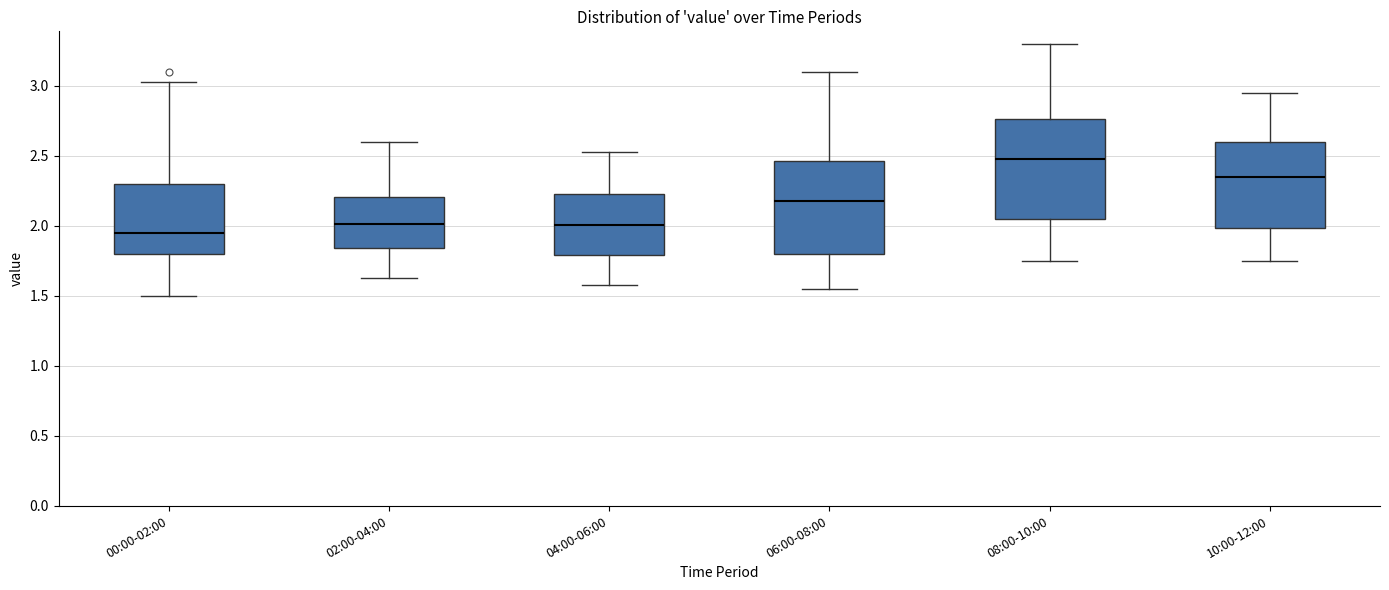

Reading left to right, transcribe this box plot: for each box, give where its median line is, the range the box spans, and where its two whiskers end, as read against the y-axis. The values are not printed on the chart, so give them approximately, as read against the axis.

00:00-02:00: median 1.95, box 1.80 to 2.30, whiskers 1.50 to 3.05
02:00-04:00: median 2.00, box 1.85 to 2.20, whiskers 1.65 to 2.60
04:00-06:00: median 2.00, box 1.80 to 2.25, whiskers 1.60 to 2.55
06:00-08:00: median 2.20, box 1.80 to 2.45, whiskers 1.55 to 3.10
08:00-10:00: median 2.50, box 2.05 to 2.75, whiskers 1.75 to 3.30
10:00-12:00: median 2.35, box 2.00 to 2.60, whiskers 1.75 to 2.95